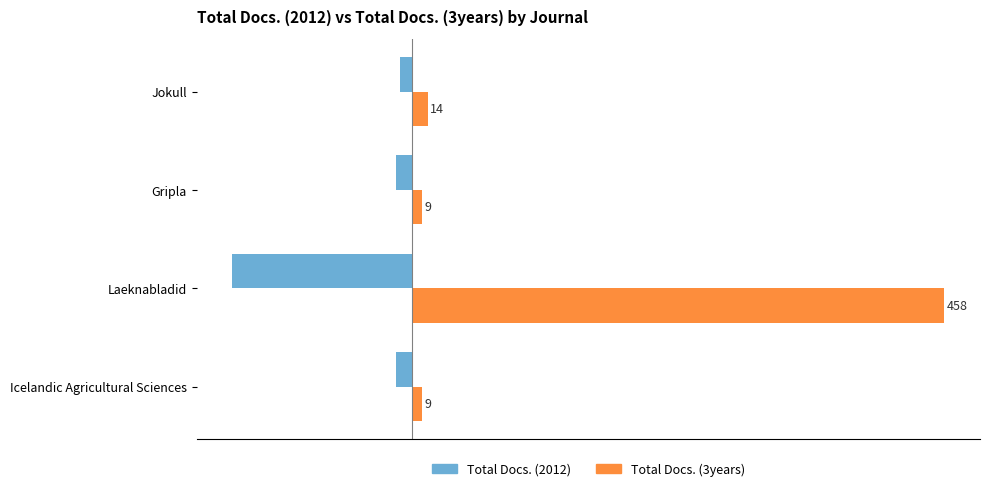

List the series in order of their peak value, lowest first.

Total Docs. (2012), Total Docs. (3years)